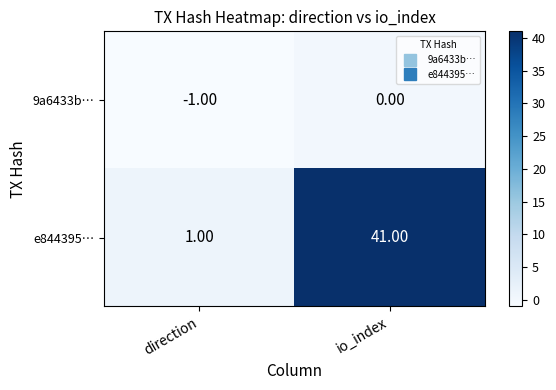

Which series has the largest range (max minus min)?

e844395…